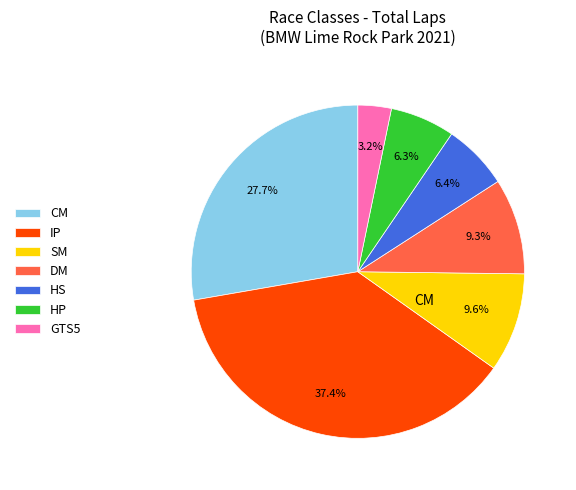

Which has a higher value, SM or IP?

IP